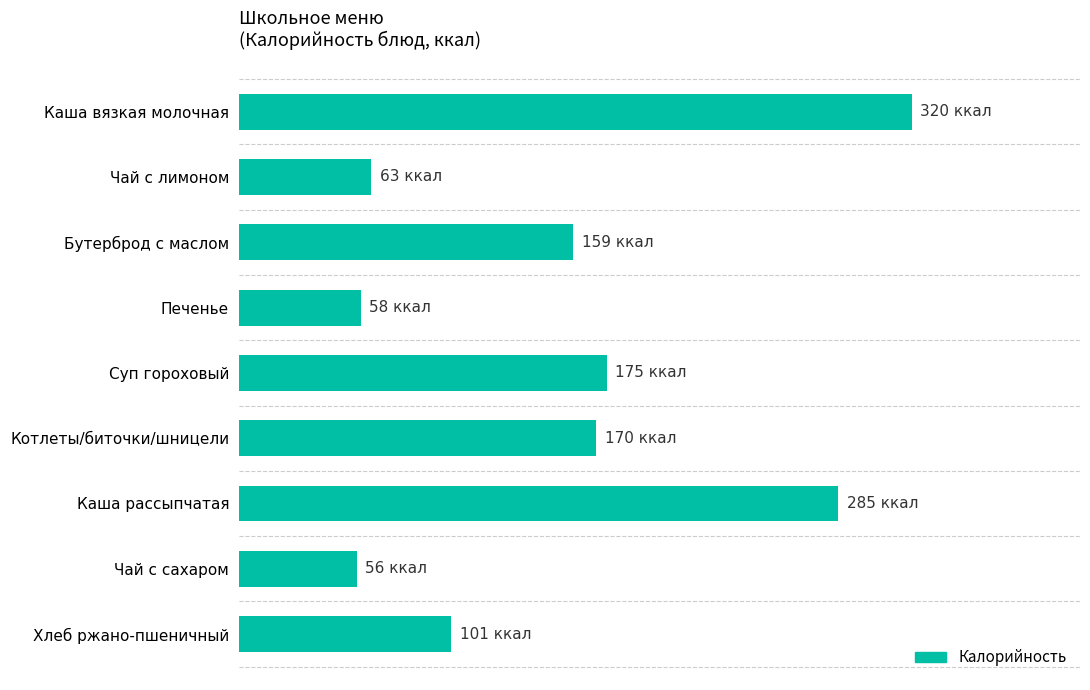

At which label is the value closest to 188?

Суп гороховый